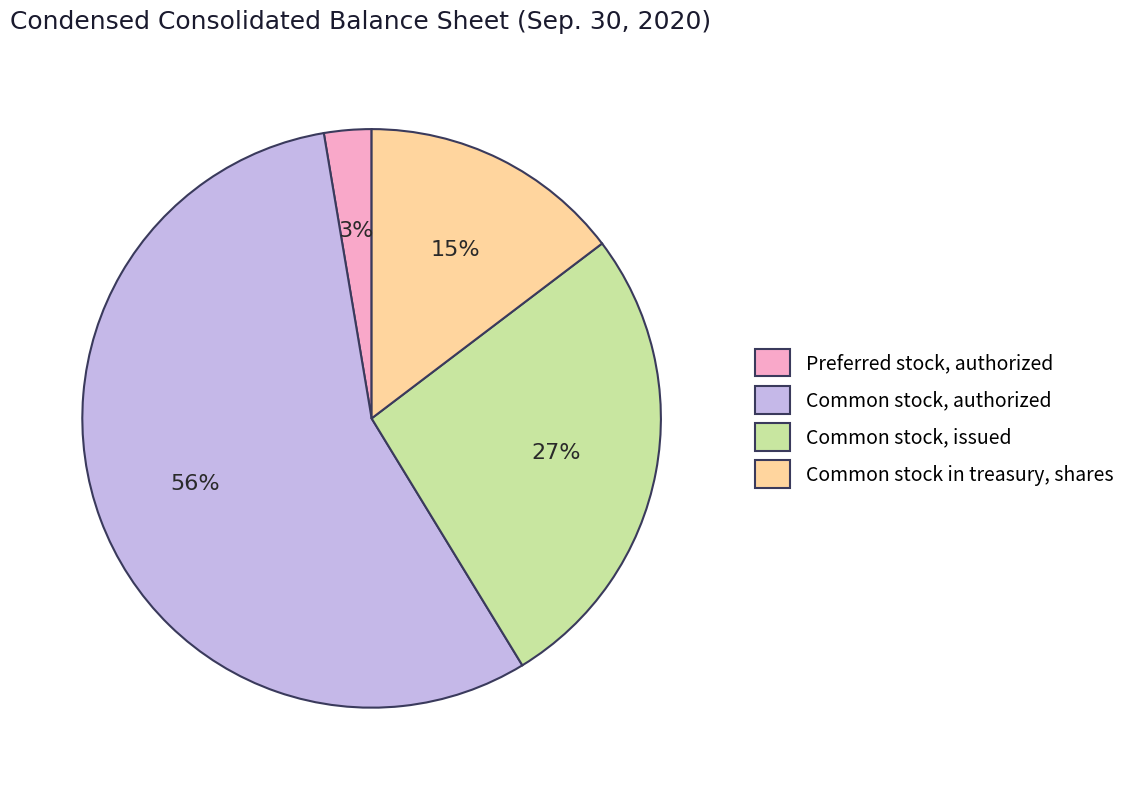

Rank the categories by value from highest to lowest.

Common stock, authorized, Common stock, issued, Common stock in treasury, shares, Preferred stock, authorized